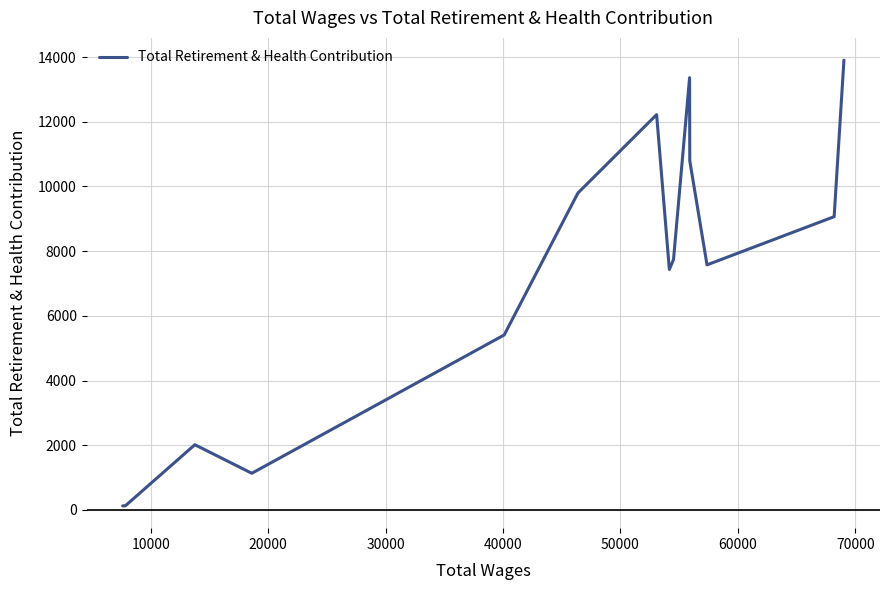

What is the greatest value displayed?

13906